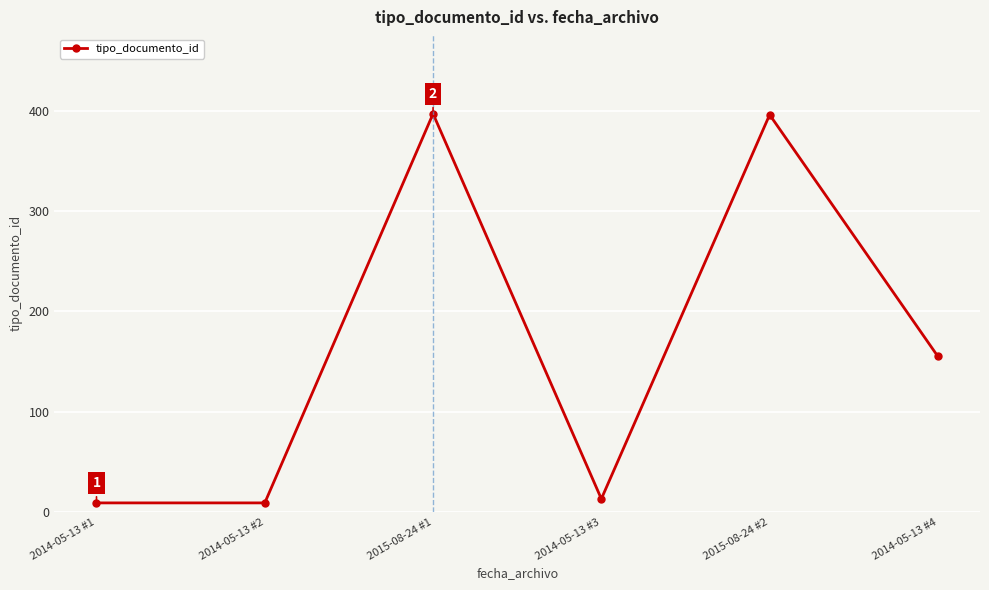

What is the difference between the values at 2014-05-13 #3 and 2014-05-13 #4?

142